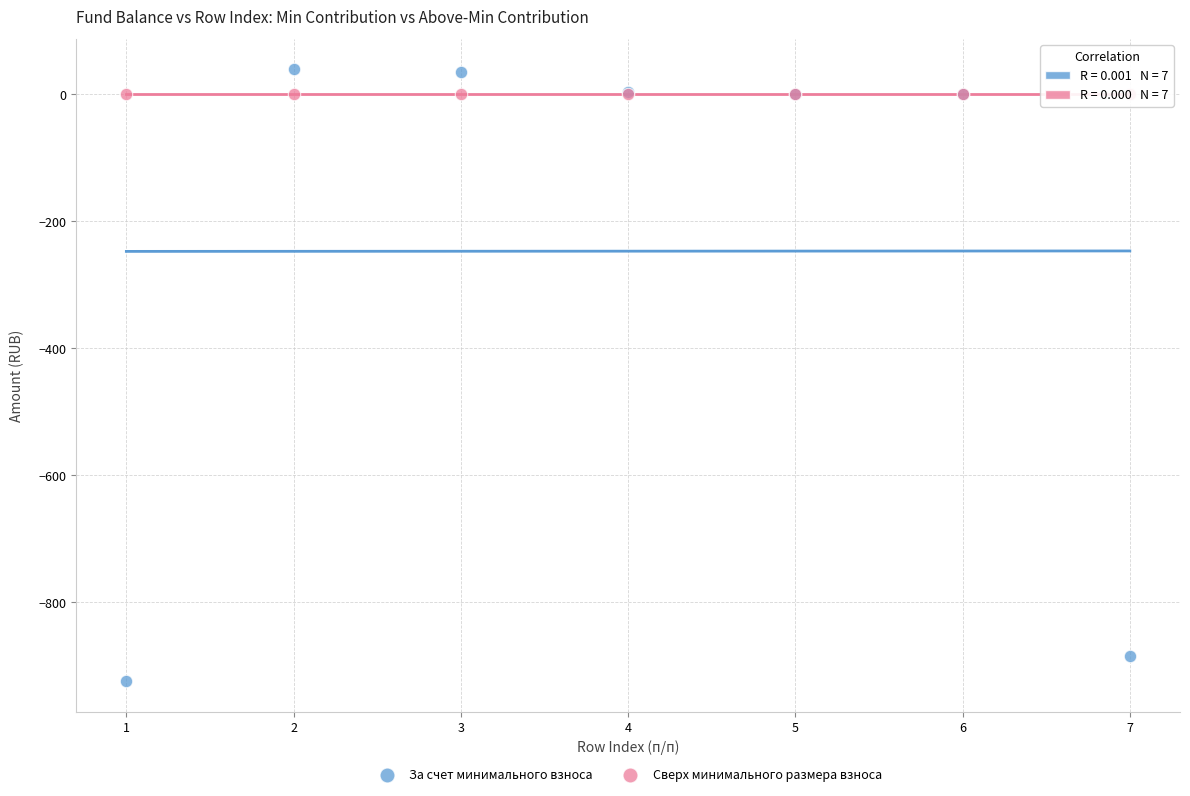

Which series contains the lowest Y value?

За счет минимального взноса